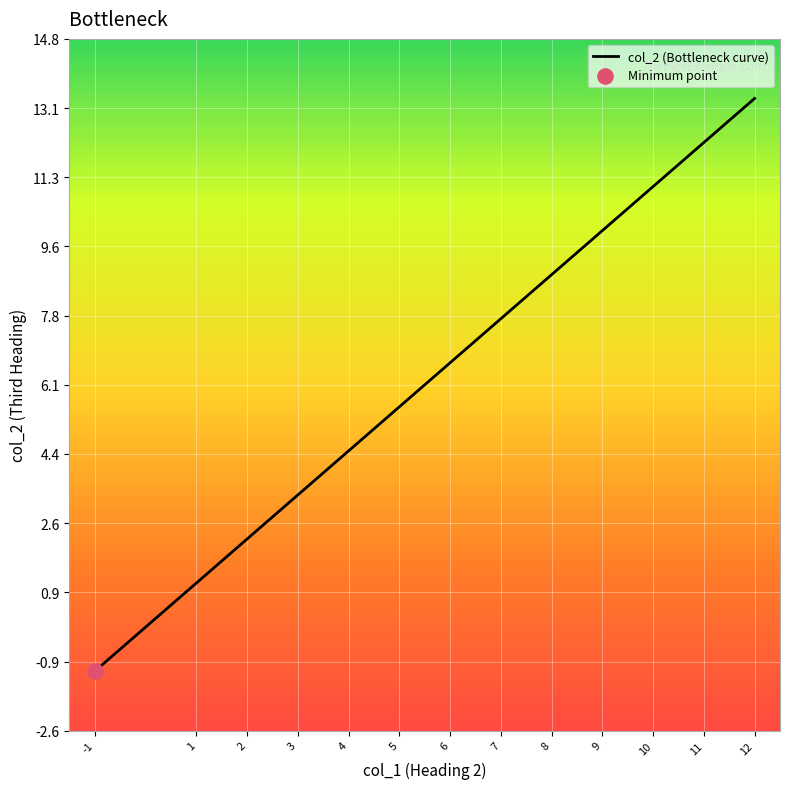

What is the ratio of the value at 4 to the value at 2?

2.0